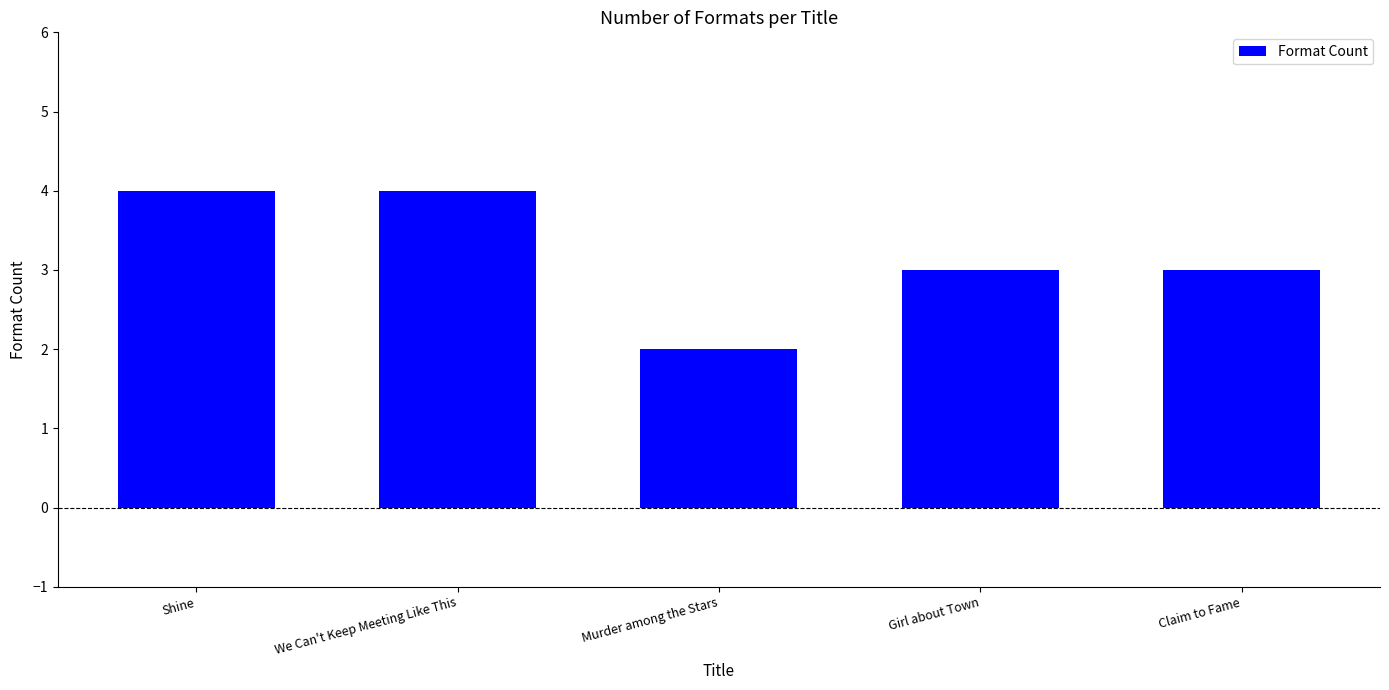

The value at Girl about Town is 3. True or false?

True